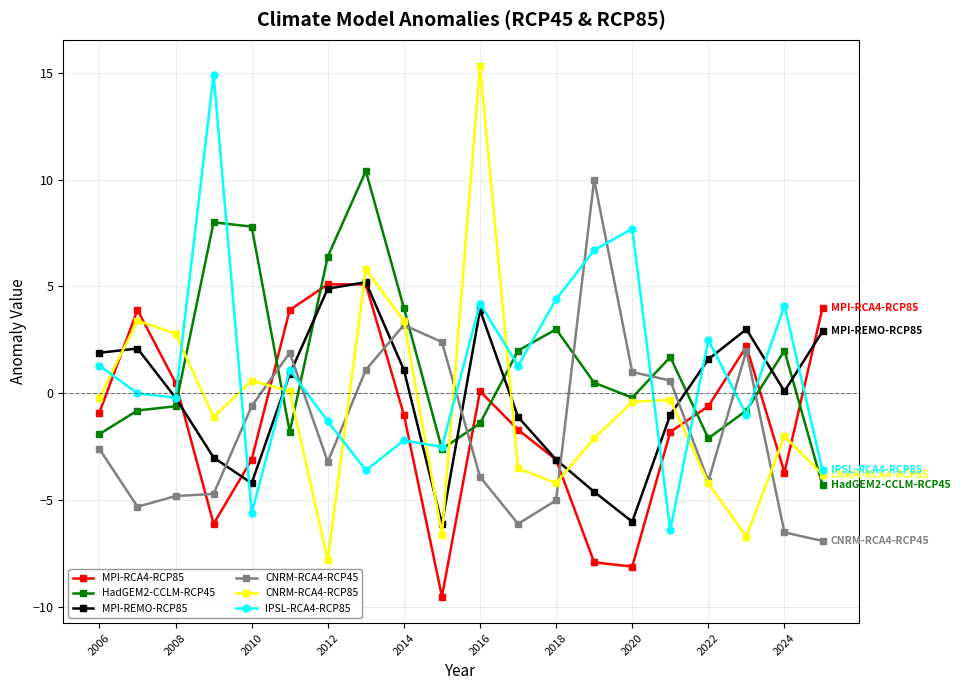

What is the average value of the HadGEM2-CCLM-RCP45 series?

1.5